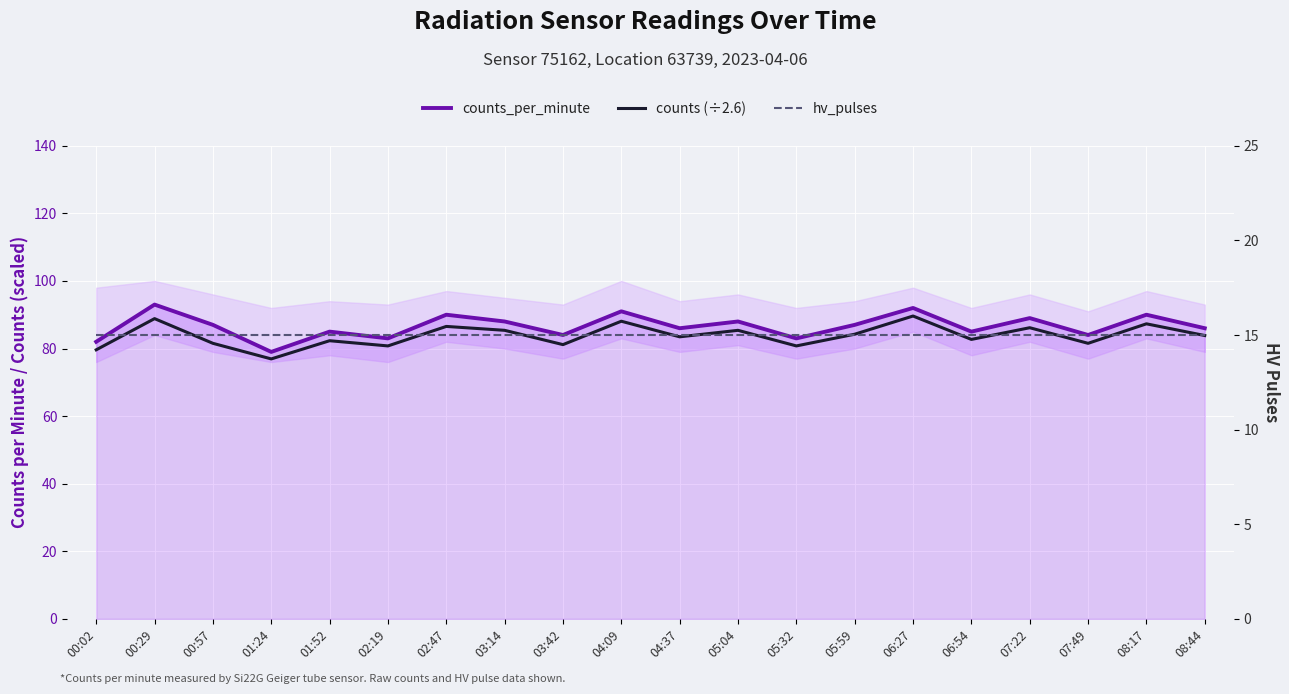

At which category is the sum across all series the highest?

00:29